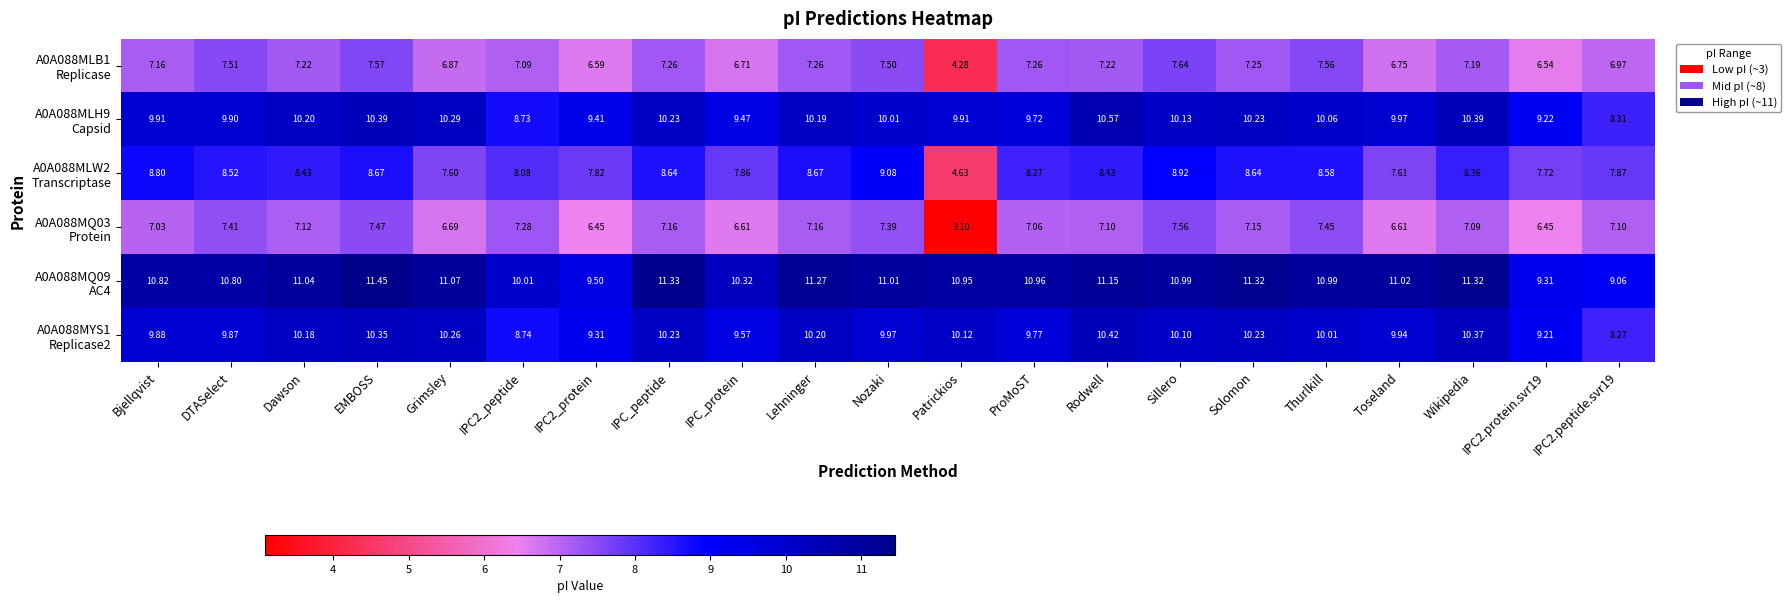

At which category is the sum across all series the highest?

EMBOSS